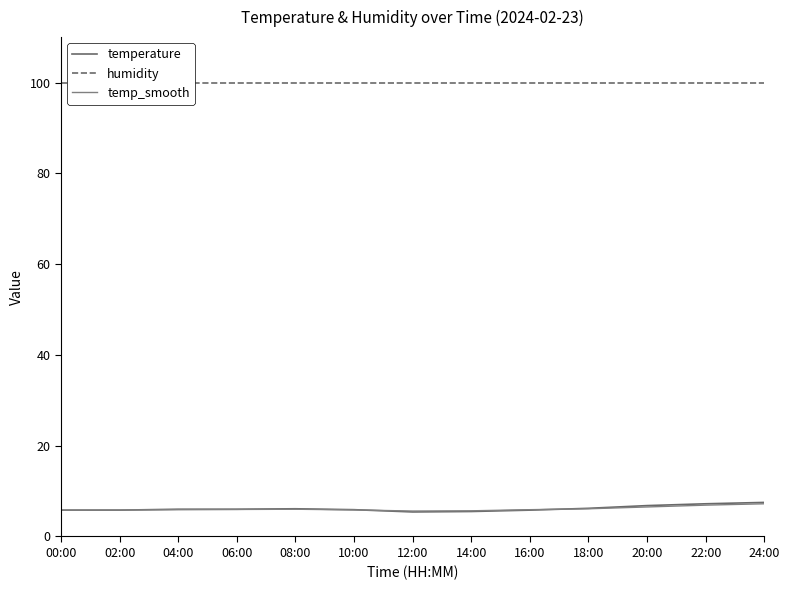

Reading left to right, list all the values displayed in this chart.

temperature: 5.8	5.8	6.0	6.0	6.1	5.9	5.4	5.5	5.8	6.2	6.8	7.2	7.5
humidity: 99.9	99.9	99.9	99.9	99.9	99.9	99.9	99.9	99.9	99.9	99.9	99.9	99.9
temp_smooth: 5.8	5.8	5.9	6.0	6.0	5.8	5.6	5.7	5.9	6.1	6.5	6.9	7.2